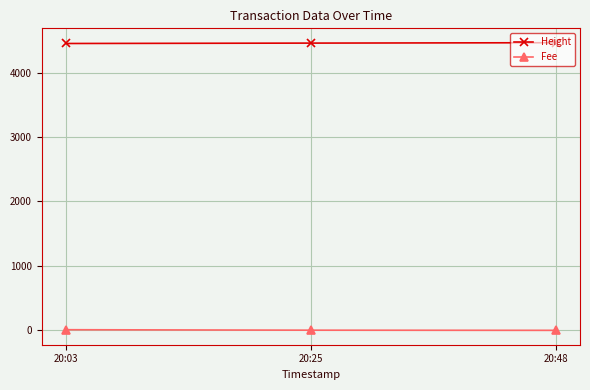

What is the sum of all Fee values?

12.5